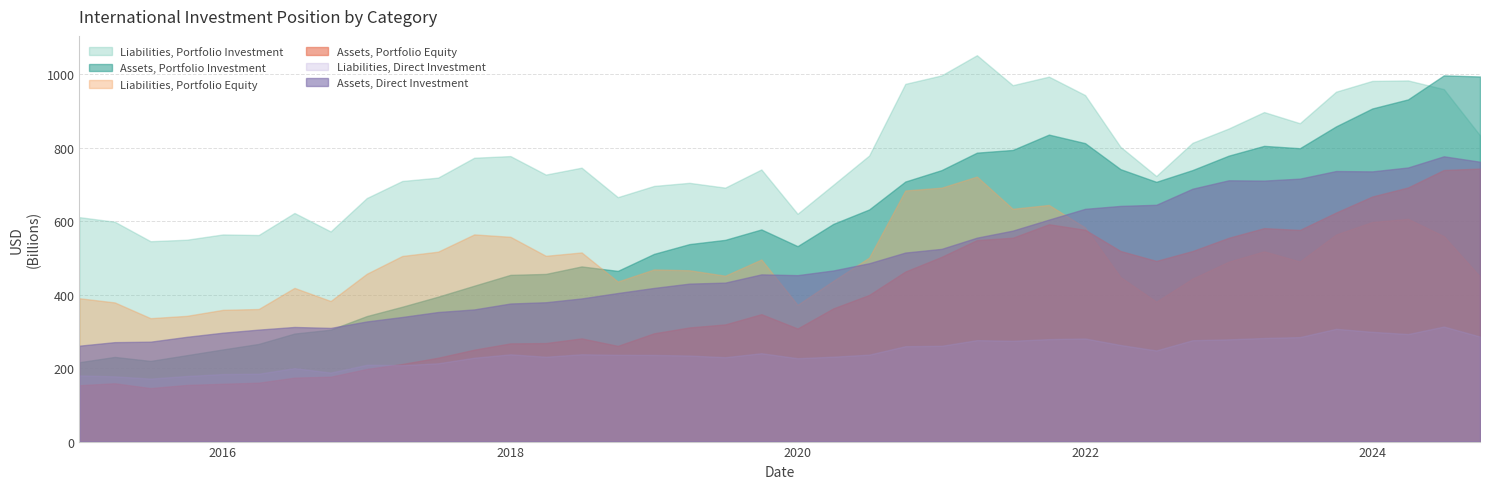

What is the sum of the Liabilities, Direct Investment values at 2021-10-01 and 2016-04-01?

463804706854.8